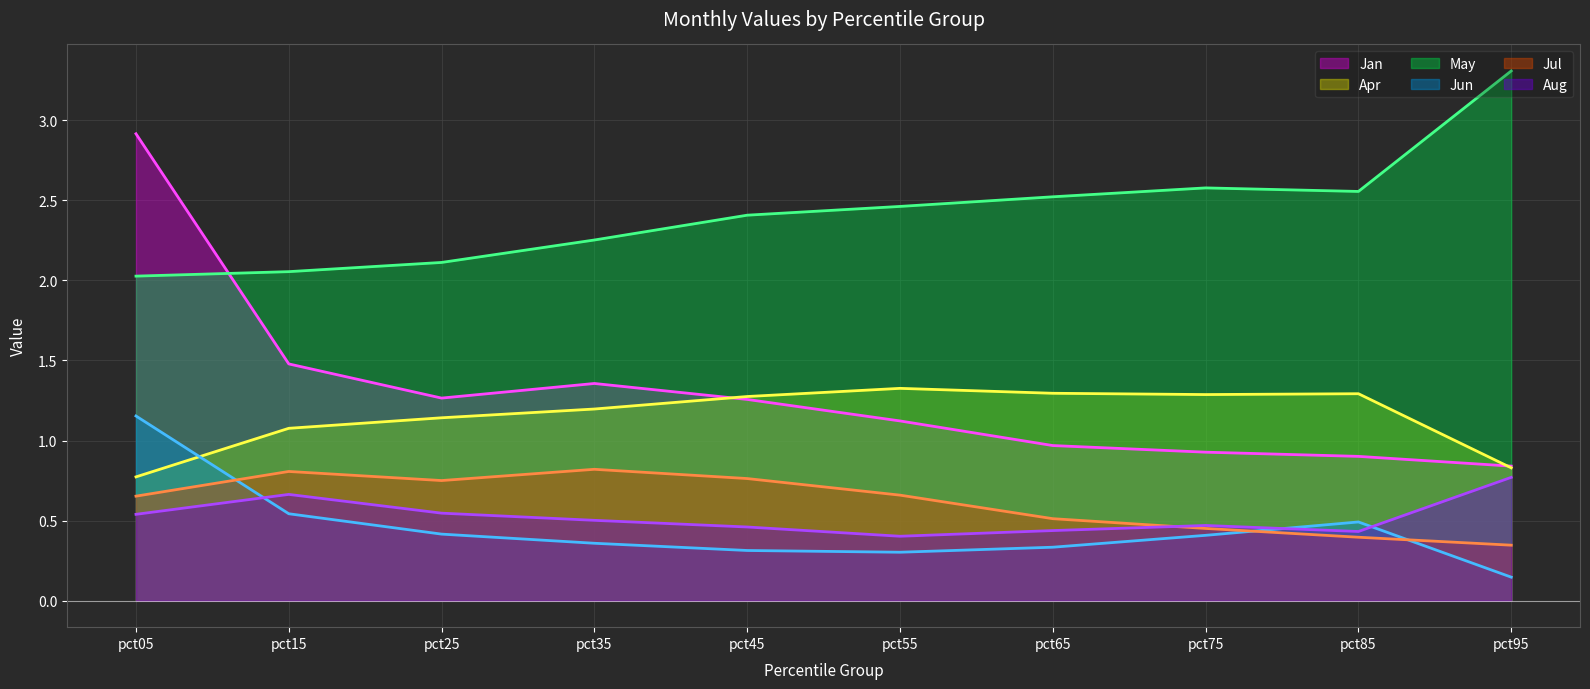

Is it true that Apr equals 1.1 at pct25?

True